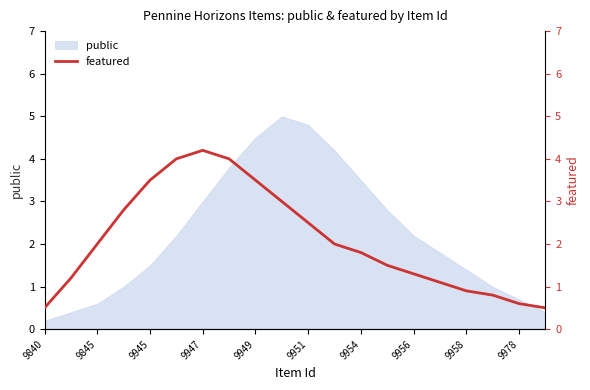

What is the highest value of the public series?

5.0